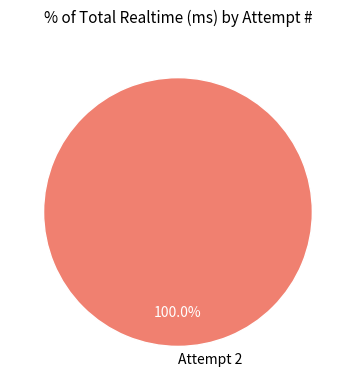

Is there any slice that represents more than half of the pie?

Yes